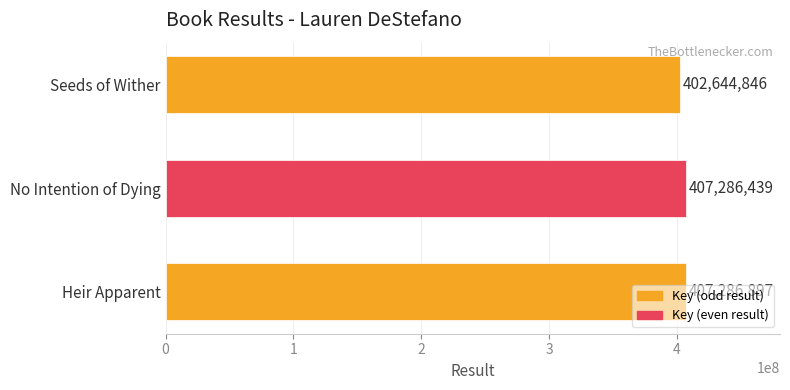

Are the bars horizontal?

Yes